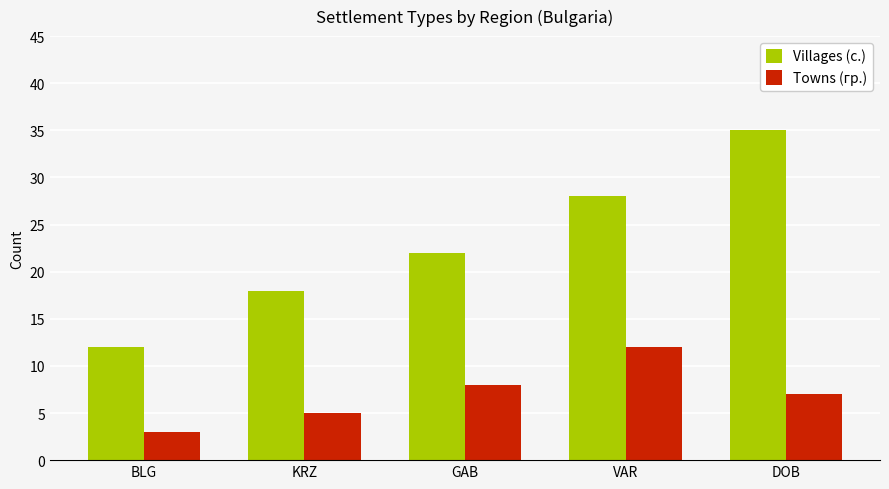

What position from the right is KRZ?

4